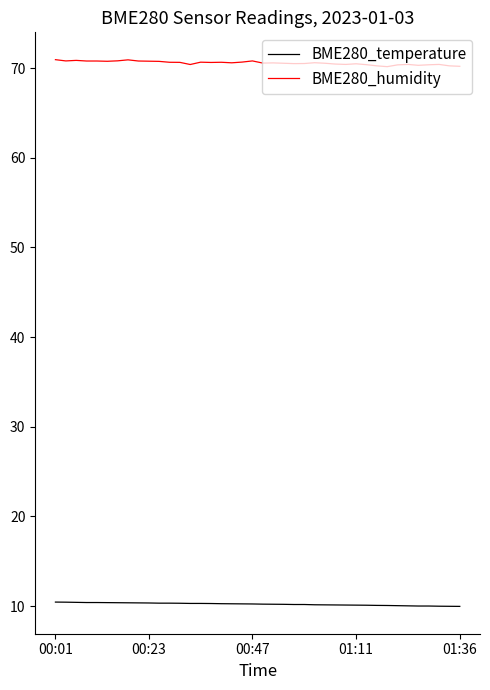

Which series has the largest total across all categories?

BME280_humidity